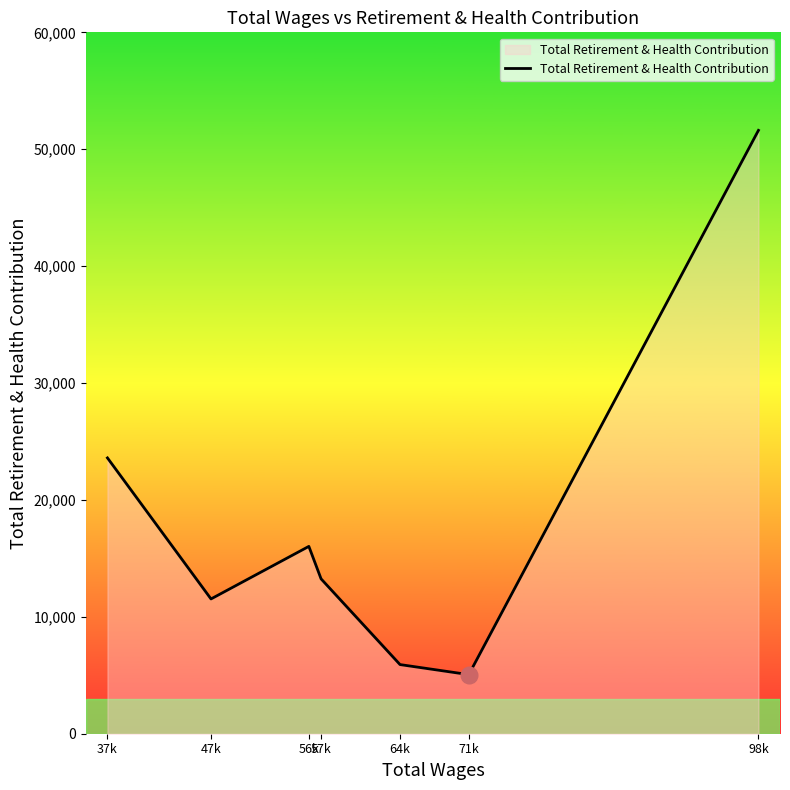

How many categories are shown in the chart?

7